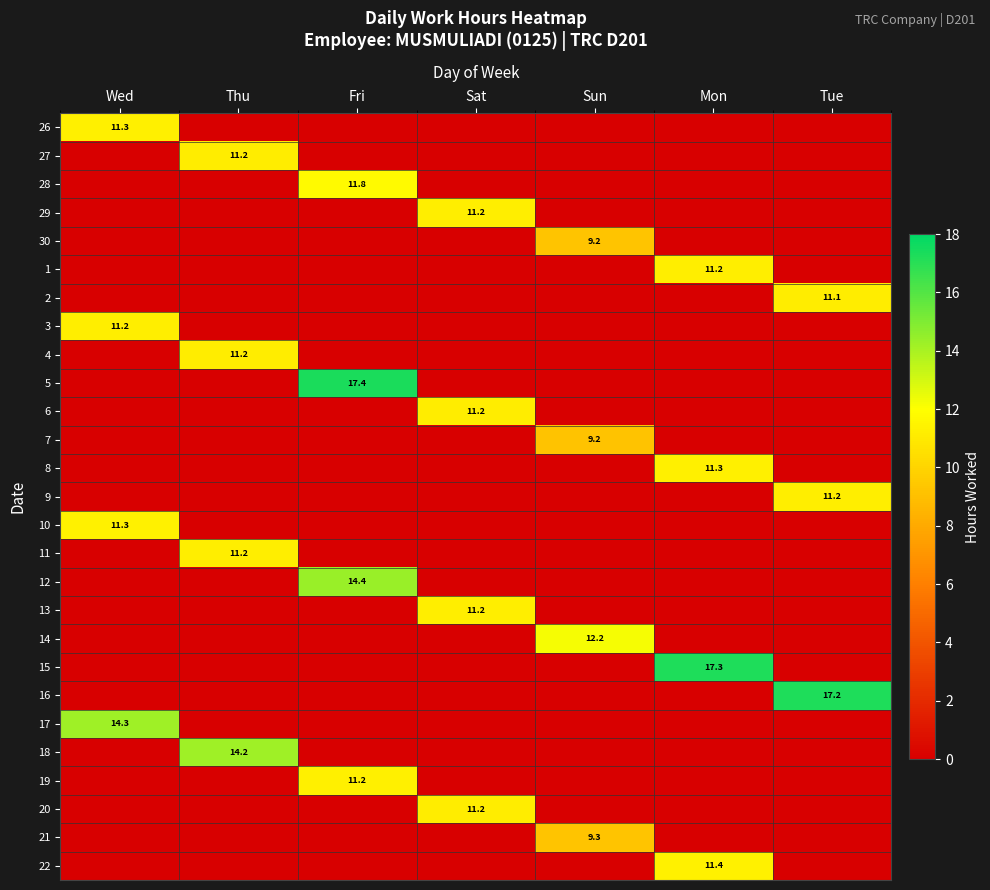

True or false: 5 has a value of 17.4 at Fri.

True